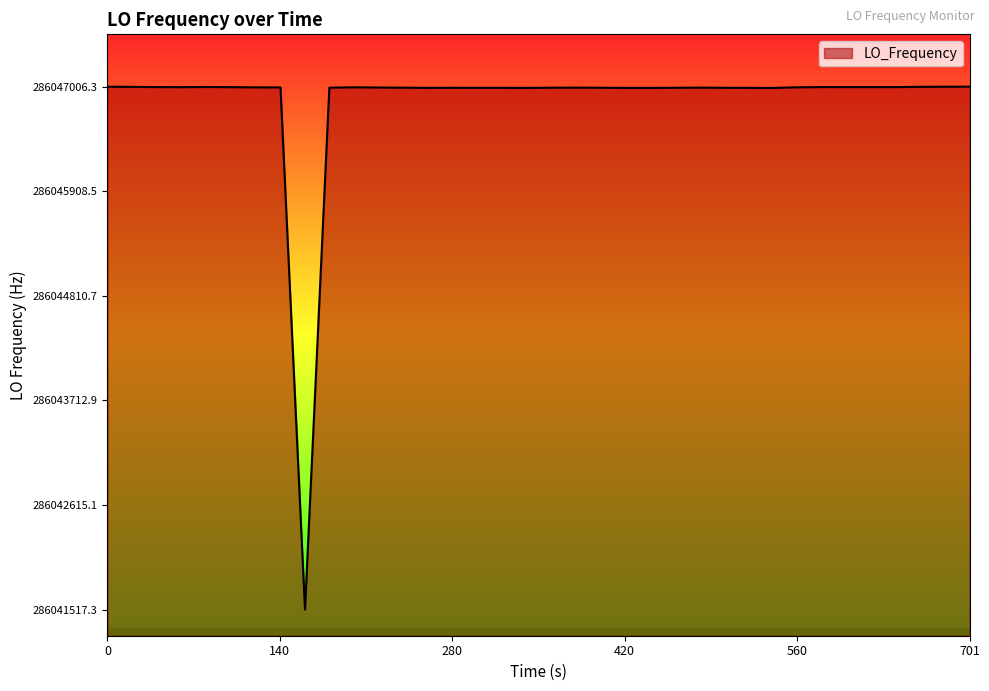

What is the smallest value displayed?

286041517.3